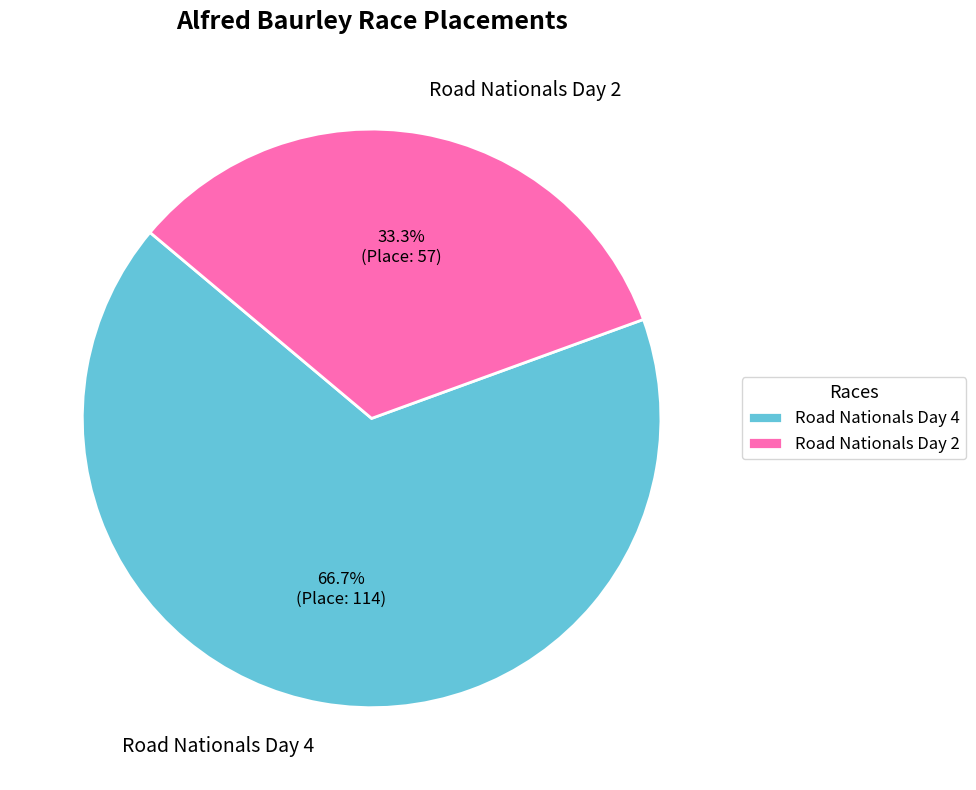

Is there a majority slice in this chart?

Yes